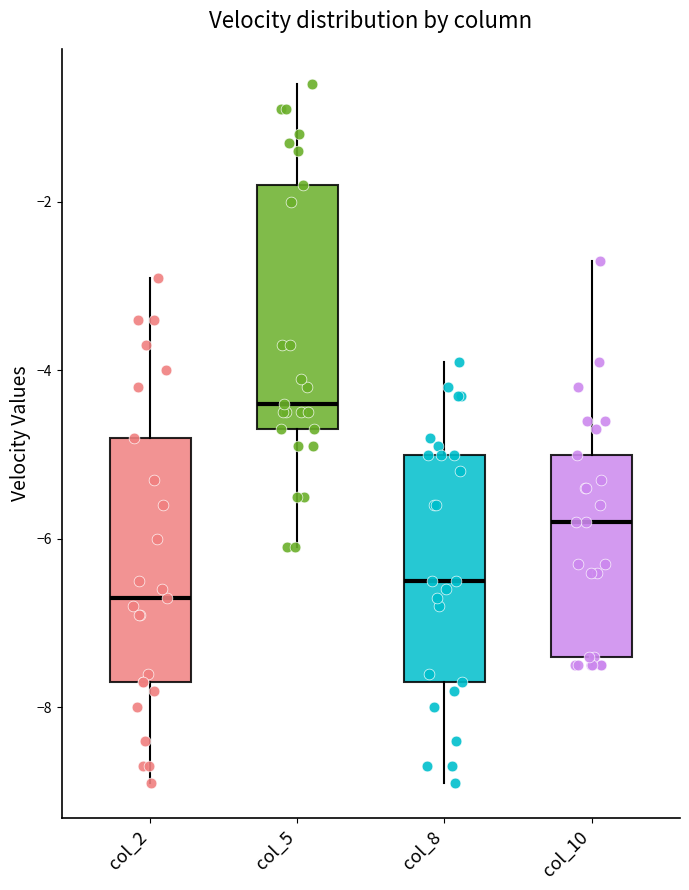

Reading left to right, read every box against the y-axis: the position of its median line, the range the box covers, and the ends of its whiskers. The values are not printed on the chart, so give them approximately, as read against the axis.

col_2: median -6.6, box -7.6 to -4.8, whiskers -8.8 to -2.8
col_5: median -4.4, box -4.6 to -1.8, whiskers -6.0 to -0.6
col_8: median -6.4, box -7.6 to -5.0, whiskers -8.8 to -3.8
col_10: median -5.8, box -7.4 to -5.0, whiskers -7.4 (just below the box's lower edge) to -2.6